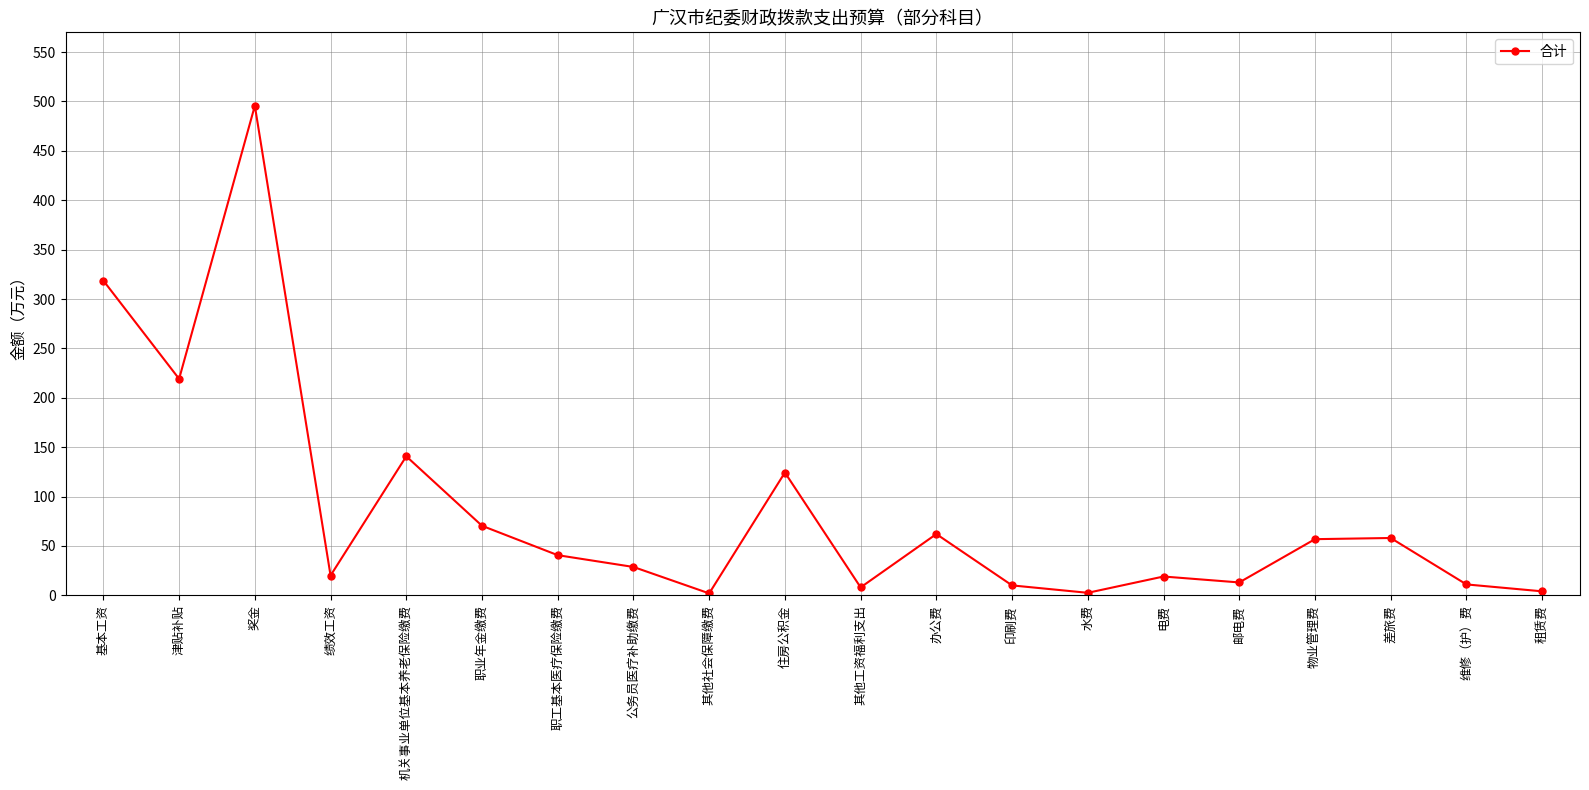

What is the smallest value displayed?

1.9